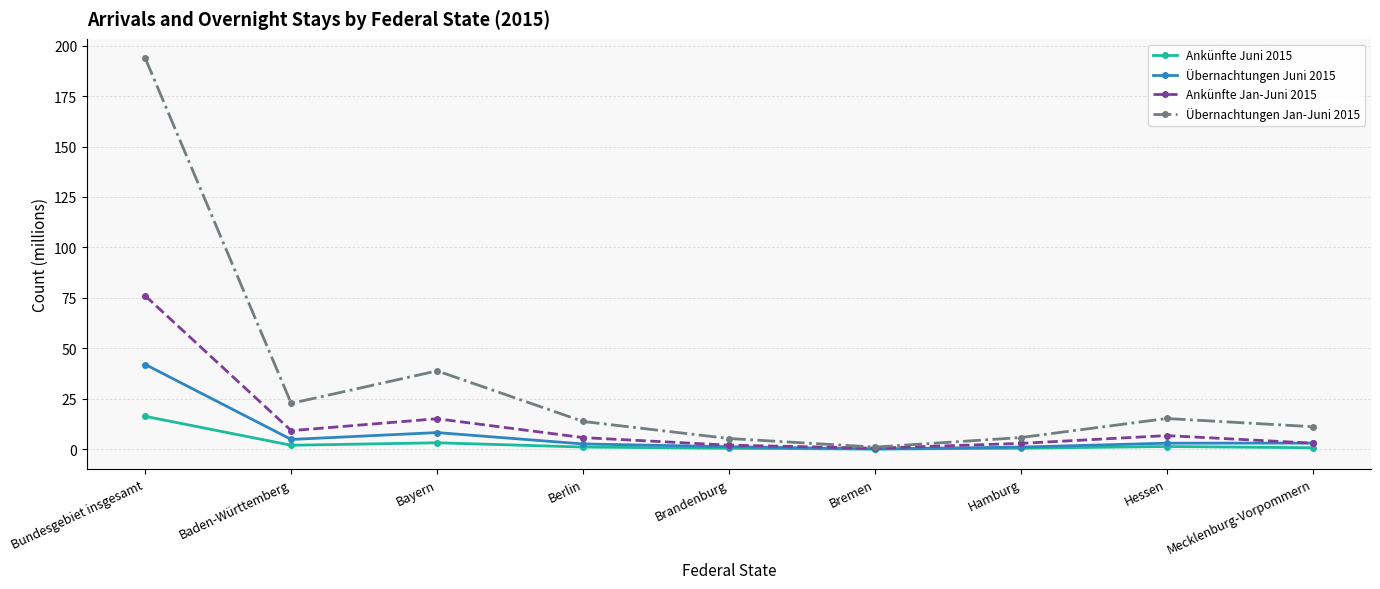

Read the Übernachtungen Jan-Juni 2015 value at Bremen.

1.1